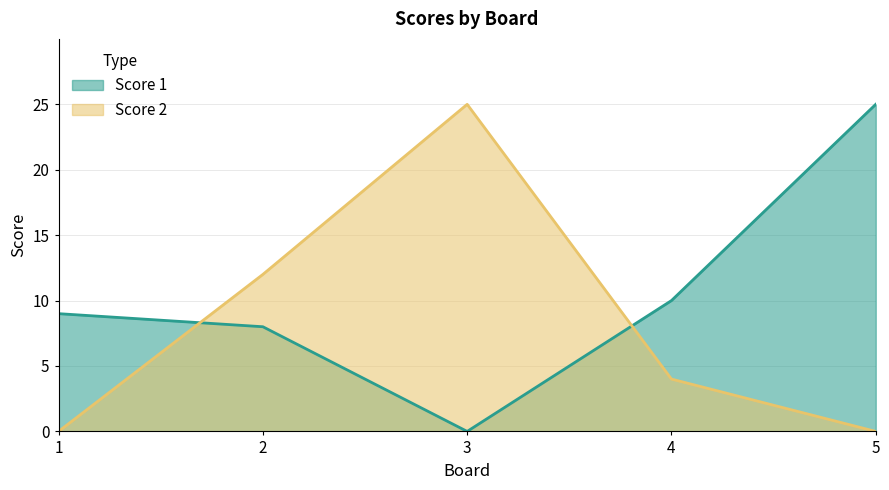

What is the difference between the maximum and minimum values in the Score 2 series?

25